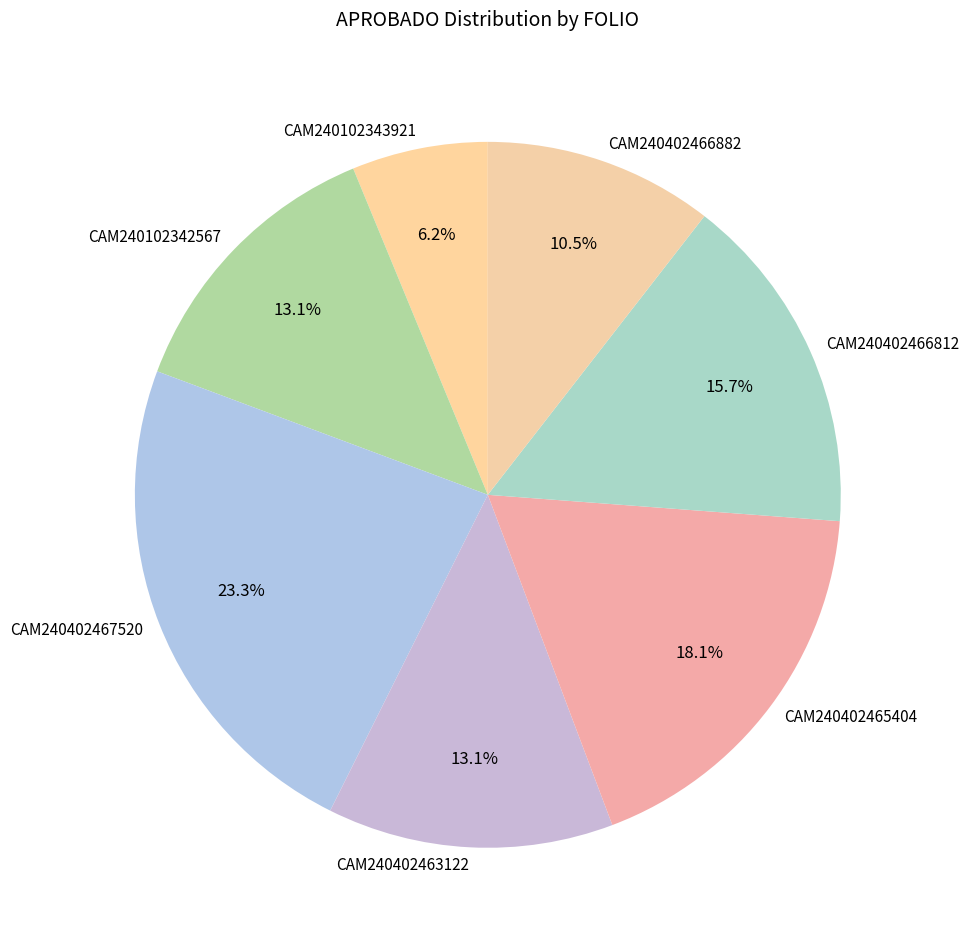

Which category has the smallest portion of the pie?

CAM240102343921